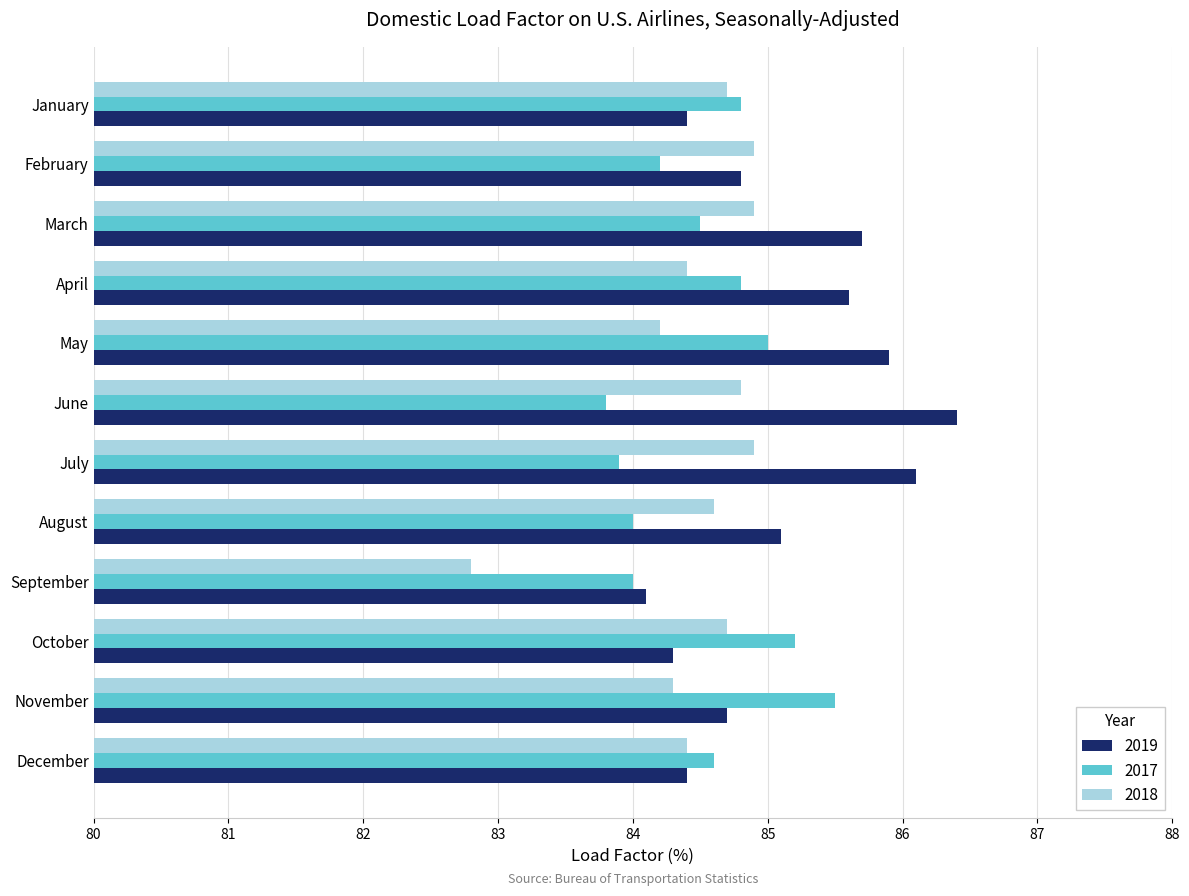

Rank the series by their maximum value, from highest to lowest.

2019, 2017, 2018